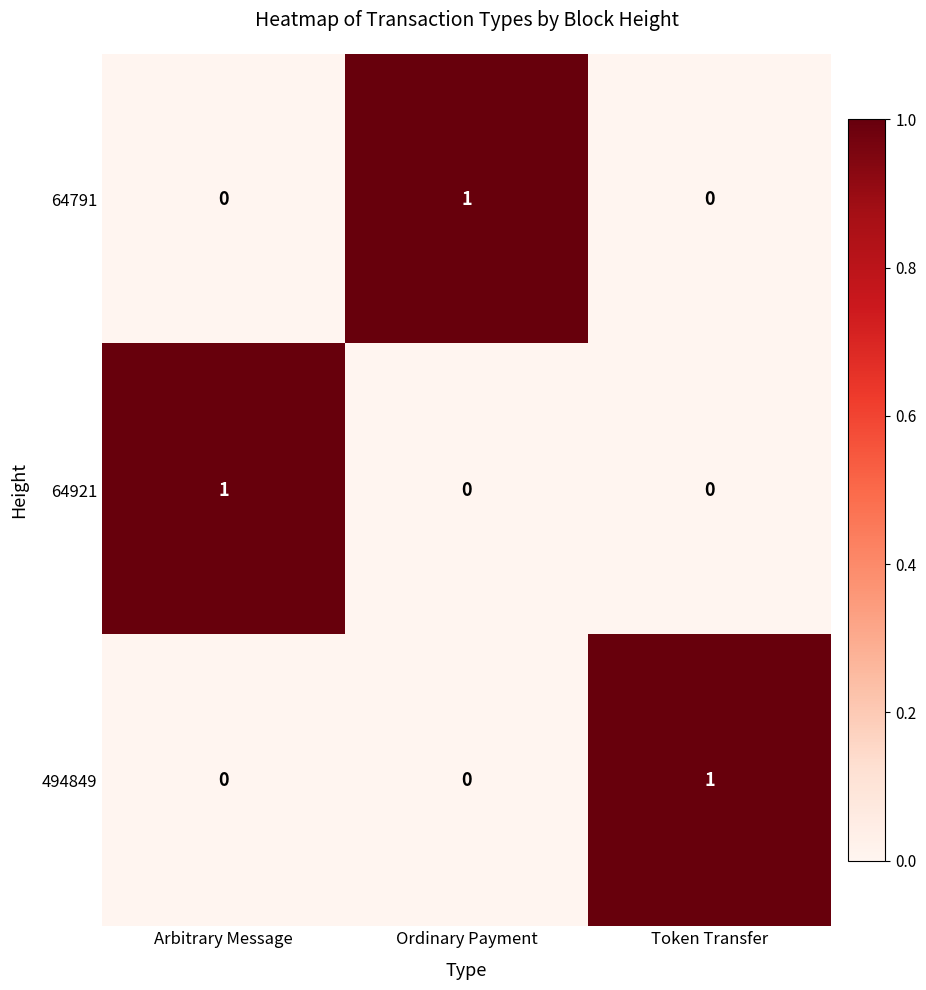

Is it true that 64791 equals 1 at Token Transfer?

False